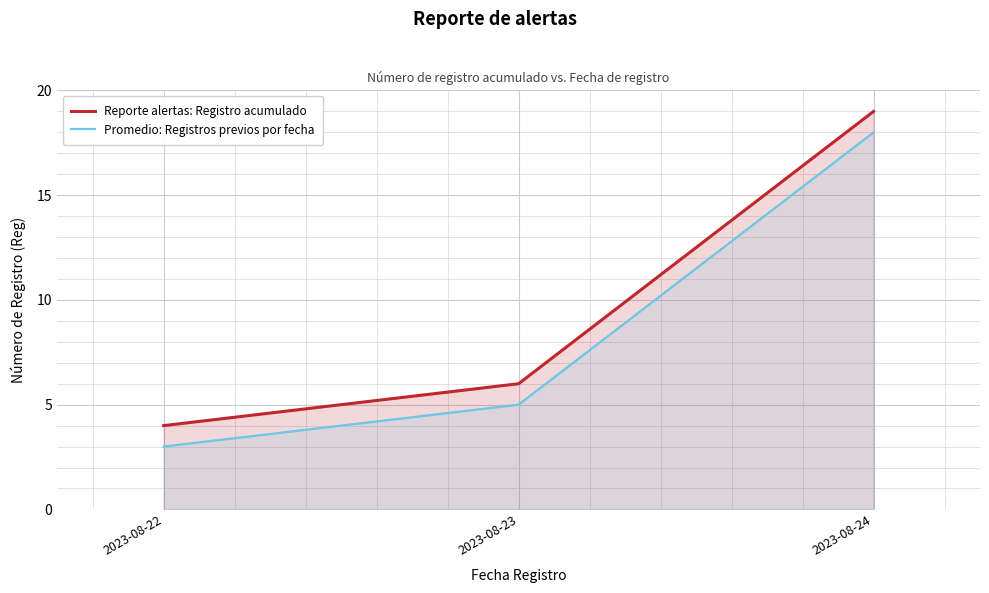

What is the difference between the Promedio: Registros previos por fecha values at 2023-08-24 and 2023-08-23?

13